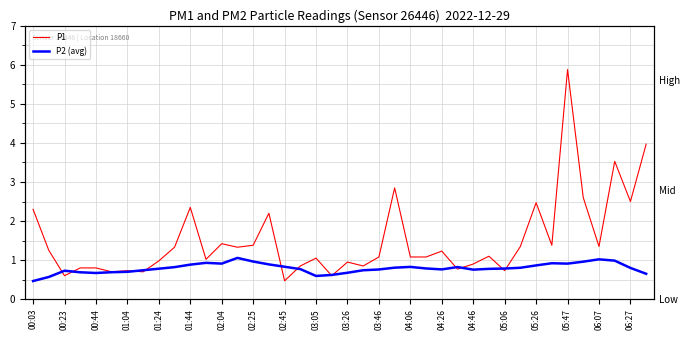

Which category has the lowest value across all series?

00:03